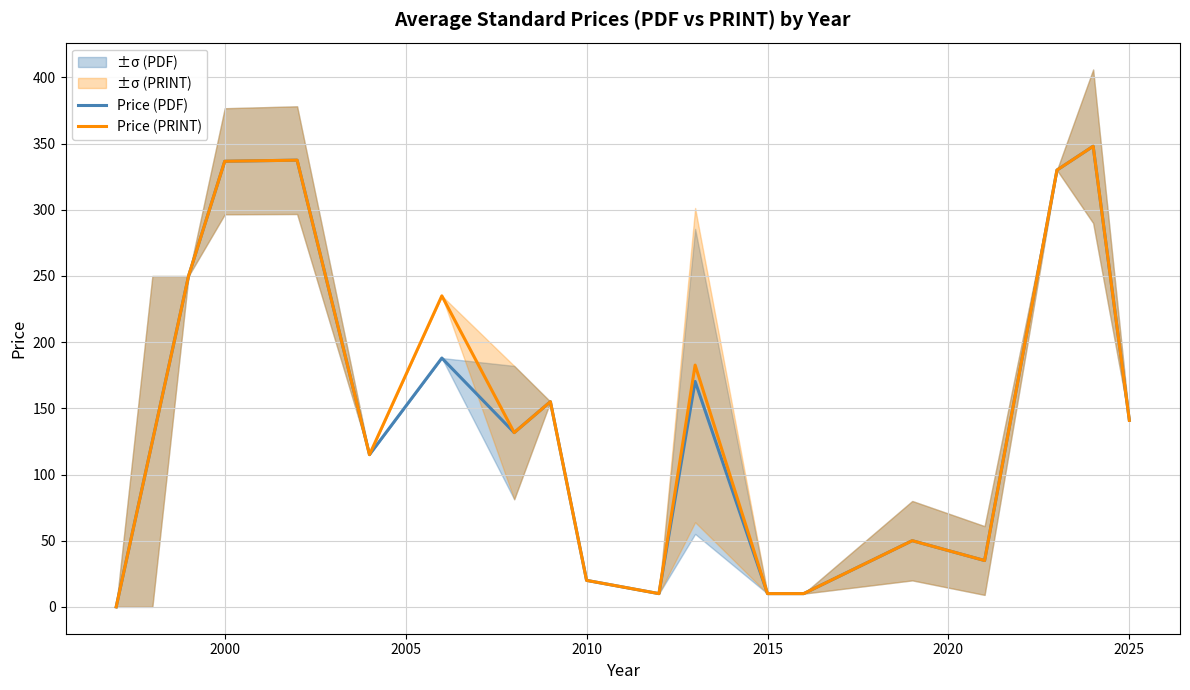

What is the difference between the second highest and second lowest values in the Price (PDF) series?

327.5